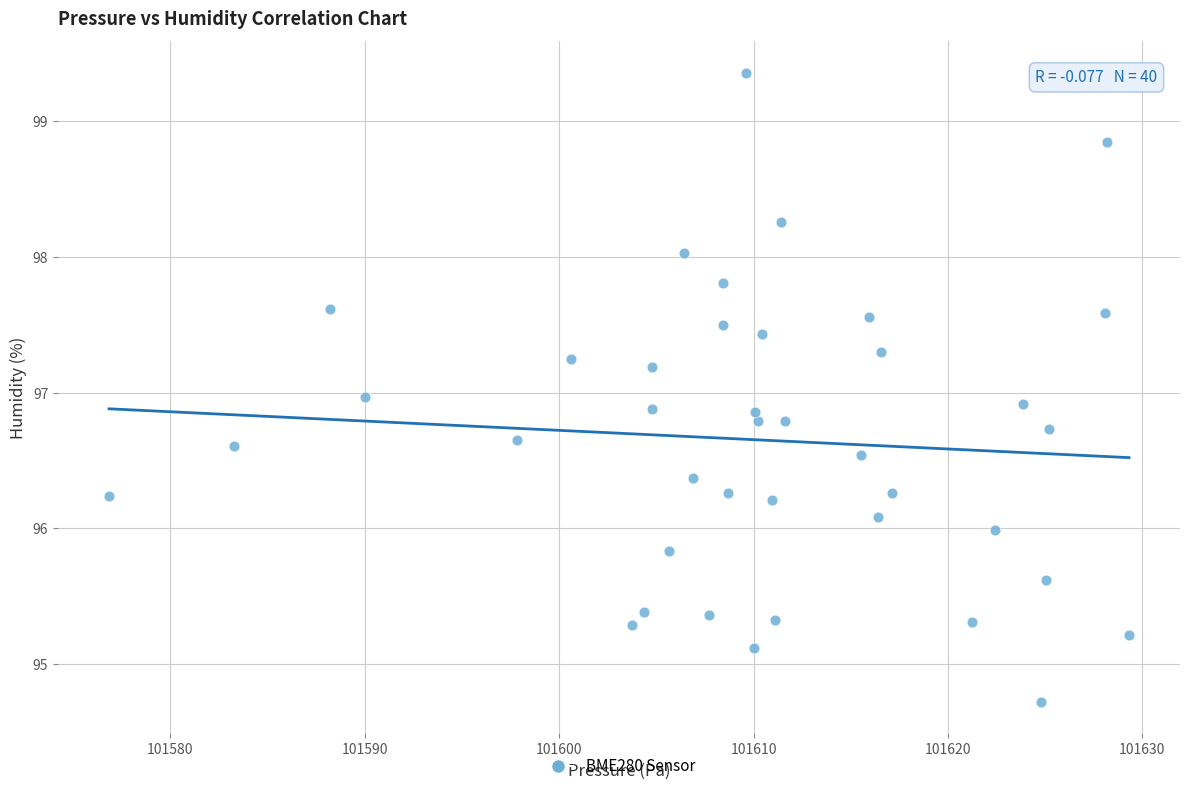

What is the range of X values (max minus min)?

52.5